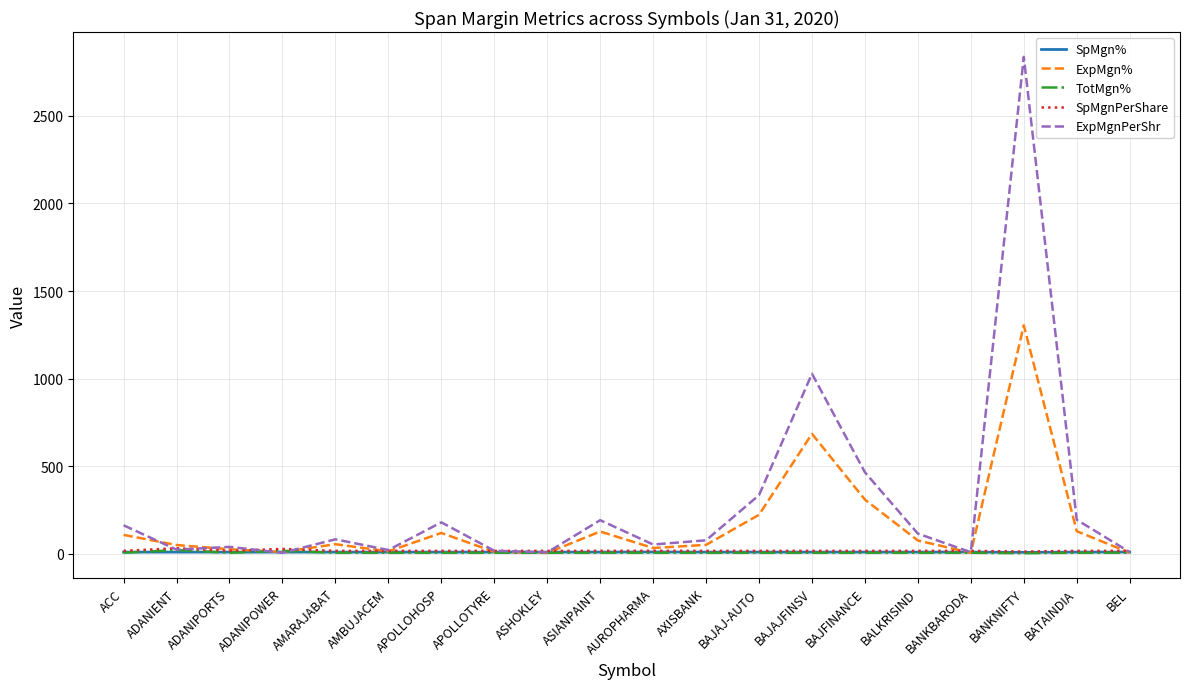

What is the approximate value of SpMgn% at AMBUJACEM?

10.6